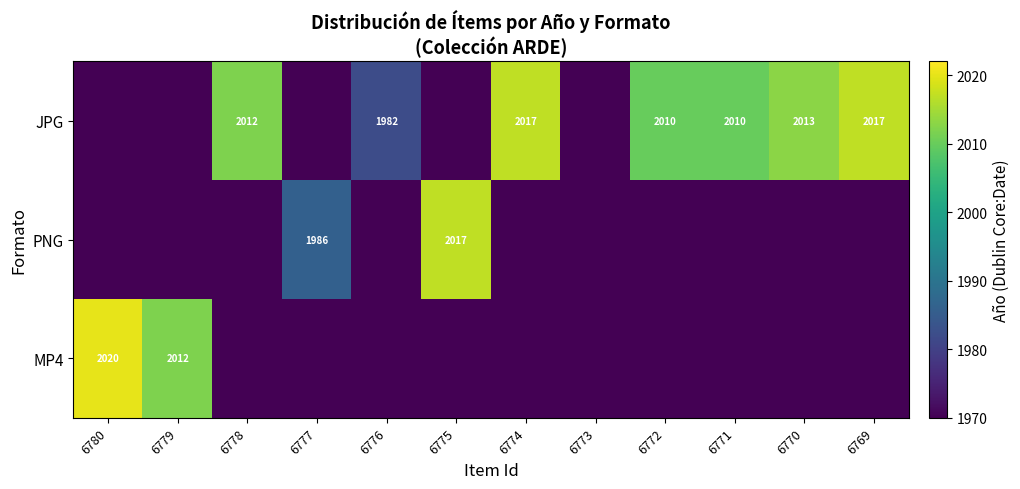

The JPG series shows 2013 at 6770. True or false?

True